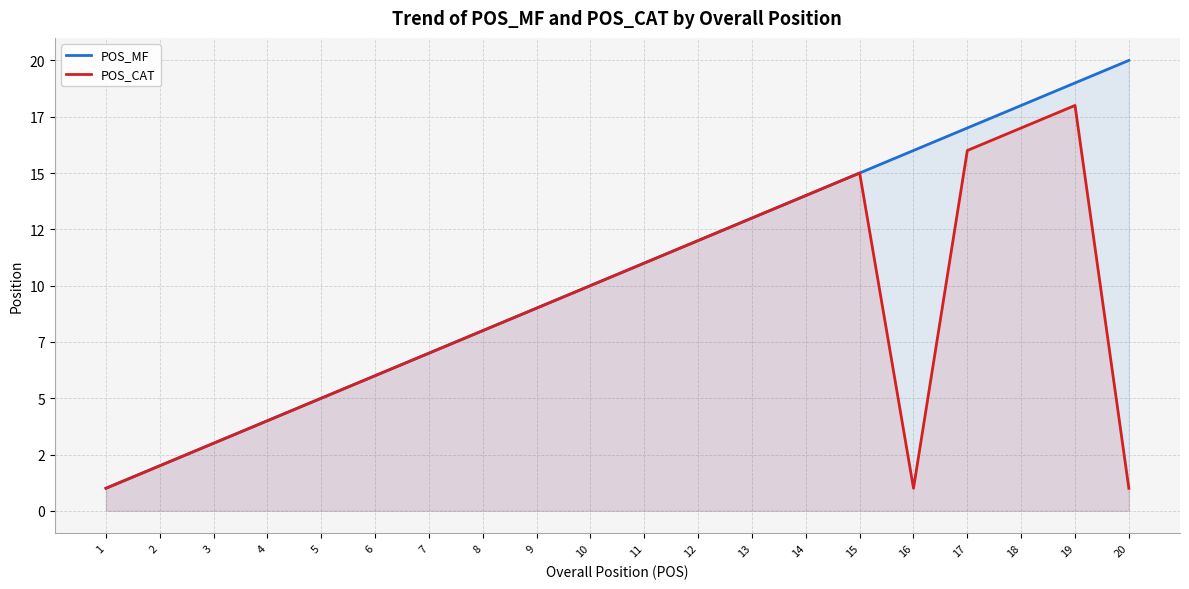

What is the difference between the maximum and second lowest values in the POS_CAT series?

17